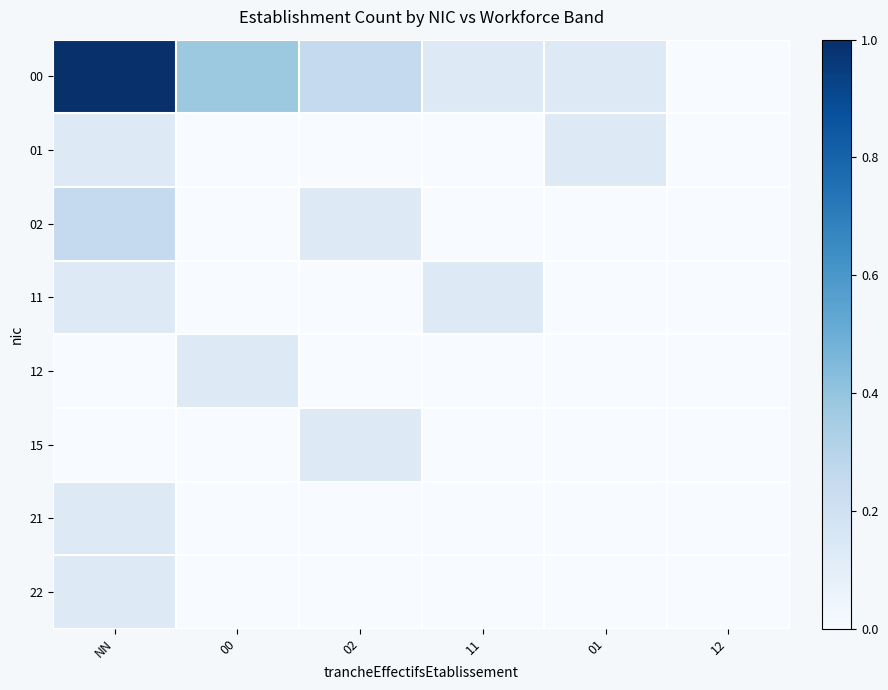

Reading left to right, transcribe all the data shown in this chart.

00: NN=1.0	00=0.4	02=0.2	11=0.1	01=0.1	12=0.0
01: NN=0.1	00=0.0	02=0.0	11=0.0	01=0.1	12=0.0
02: NN=0.2	00=0.0	02=0.1	11=0.0	01=0.0	12=0.0
11: NN=0.1	00=0.0	02=0.0	11=0.1	01=0.0	12=0.0
12: NN=0.0	00=0.1	02=0.0	11=0.0	01=0.0	12=0.0
15: NN=0.0	00=0.0	02=0.1	11=0.0	01=0.0	12=0.0
21: NN=0.1	00=0.0	02=0.0	11=0.0	01=0.0	12=0.0
22: NN=0.1	00=0.0	02=0.0	11=0.0	01=0.0	12=0.0